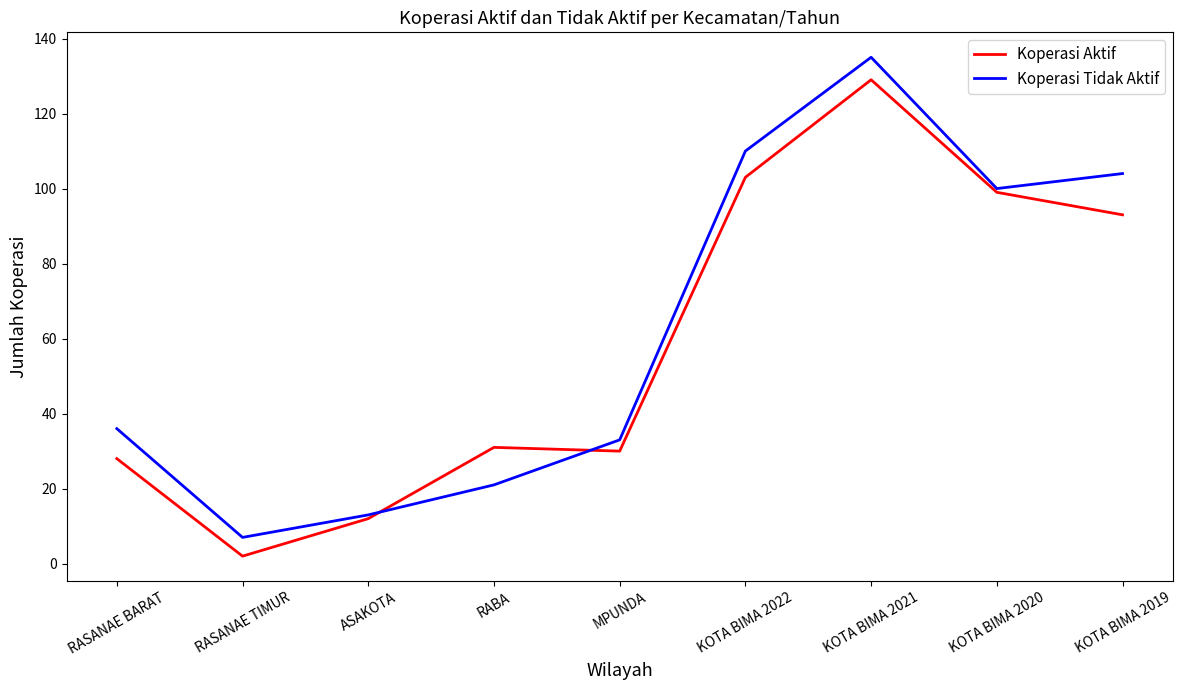

How many values in the Koperasi Aktif series are below 31?

4